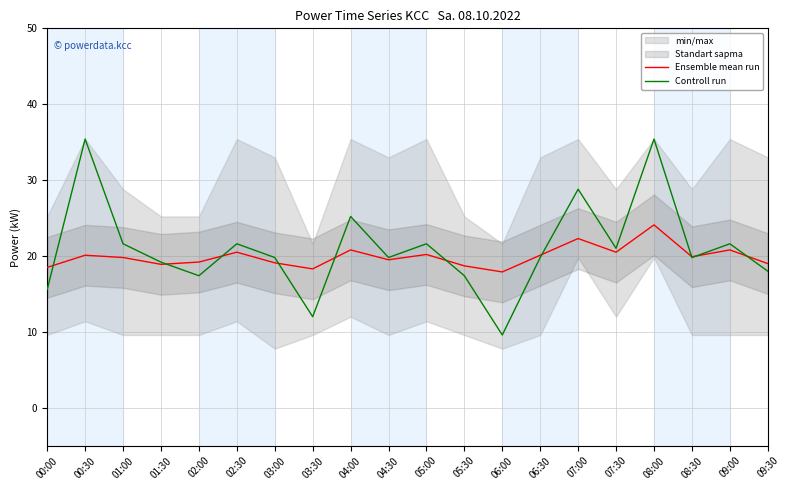

What is the sum of all Ensemble mean run values?

398.2